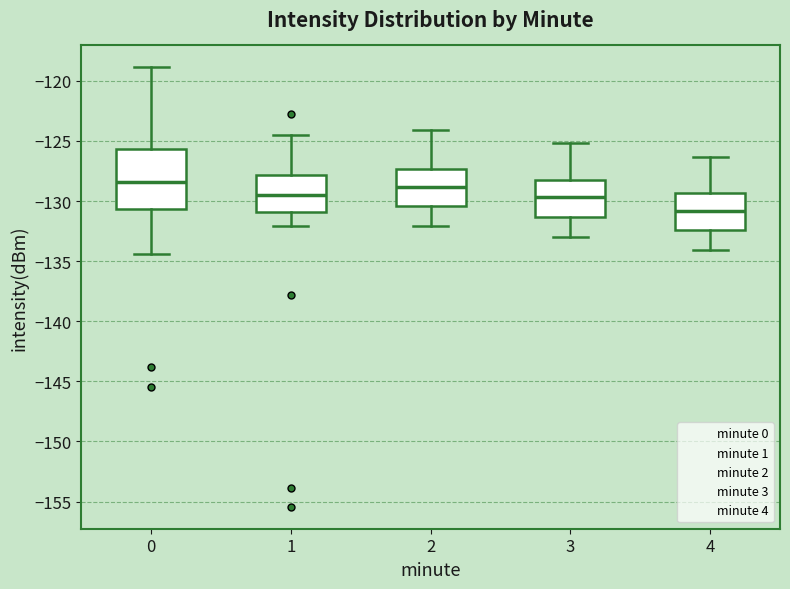

Reading left to right, transcribe this box plot: for each box, give where its median line is, the range the box spans, and where its two whiskers end, as read against the y-axis. The values are not printed on the chart, so give them approximately, as read against the axis.

0: median -128.5, box -130.5 to -125.5, whiskers -134.5 to -119.0
1: median -129.5, box -131.0 to -128.0, whiskers -132.0 to -124.5
2: median -129.0, box -130.5 to -127.5, whiskers -132.0 to -124.0
3: median -129.5, box -131.5 to -128.0, whiskers -133.0 to -125.0
4: median -131.0, box -132.5 to -129.5, whiskers -134.0 to -126.5